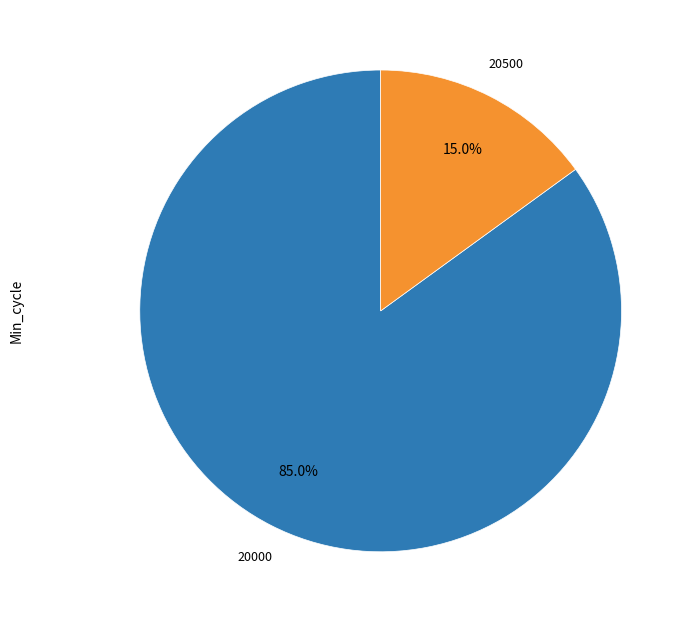

Is there a majority slice in this chart?

Yes